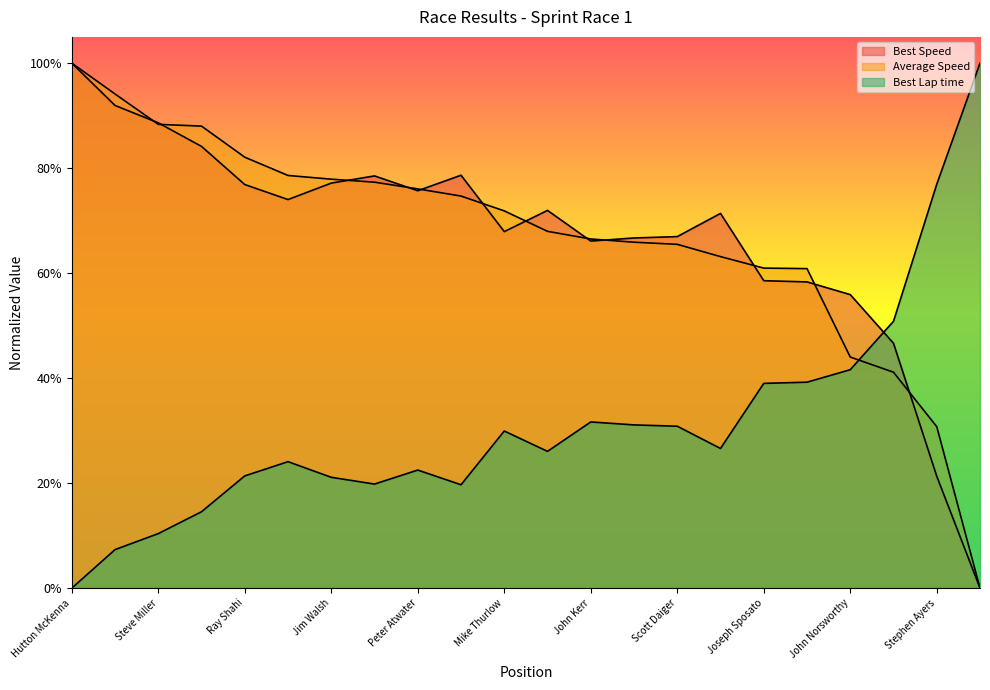

How many lines are shown in the chart?

3